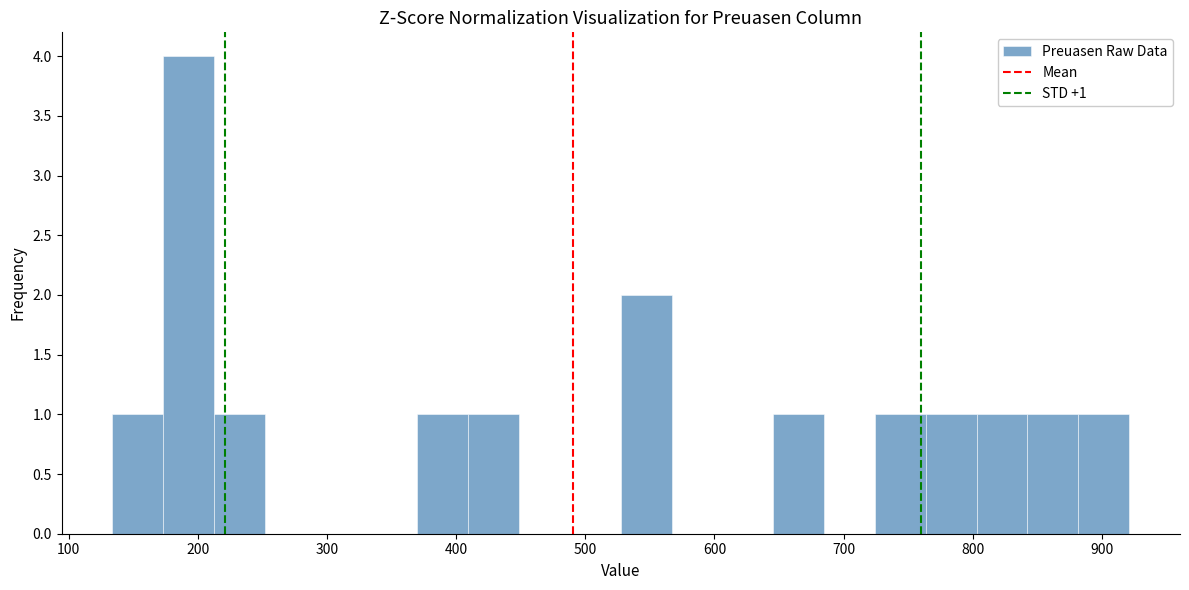

Read against the x-axis, roughly where is the centre of the tallest bar?

190